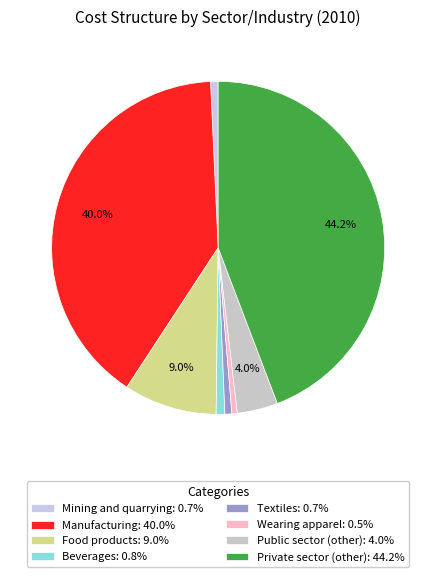

Do Textiles and Manufacturing together represent more than half of the pie?

No